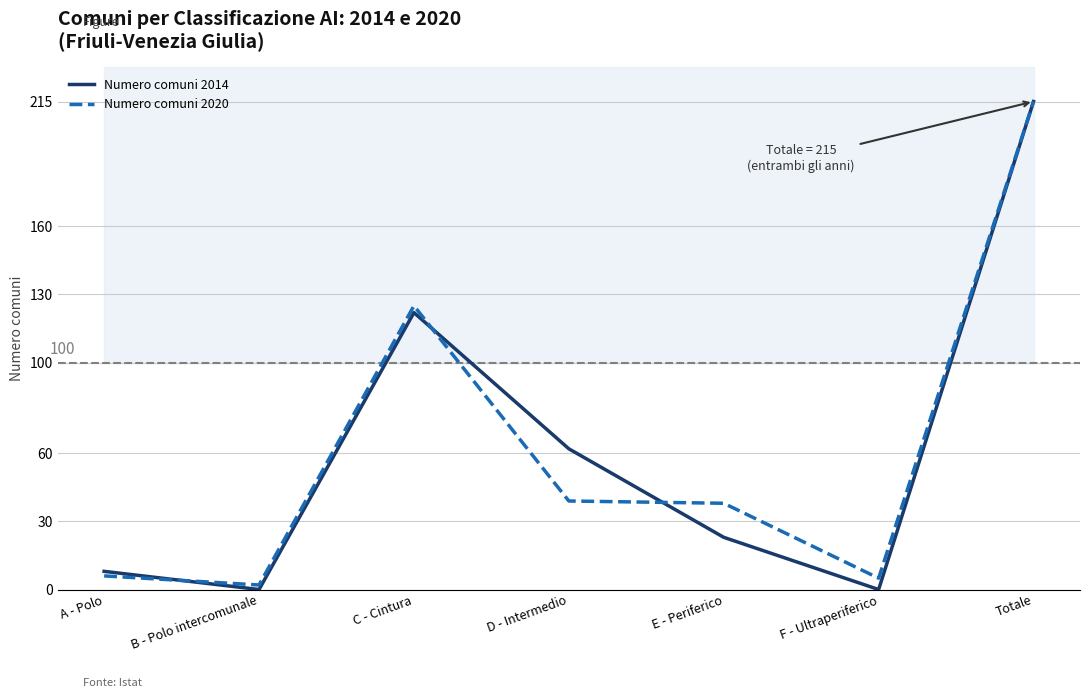

Is the value of Numero comuni 2014 at E - Periferico greater than the value of Numero comuni 2020 at A - Polo?

Yes